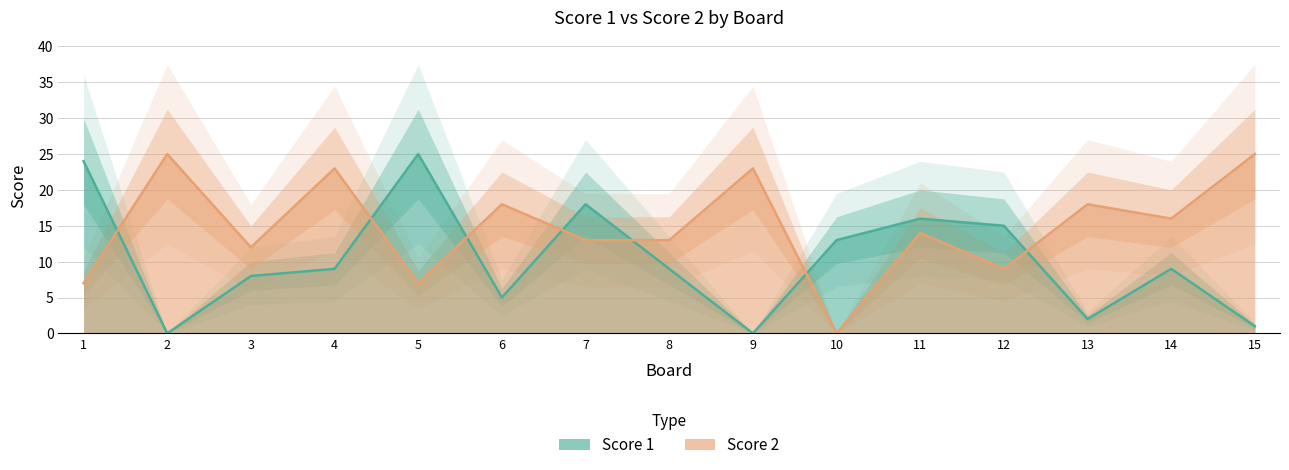

Between 6 and 12, which series saw the biggest shift?

Score 1